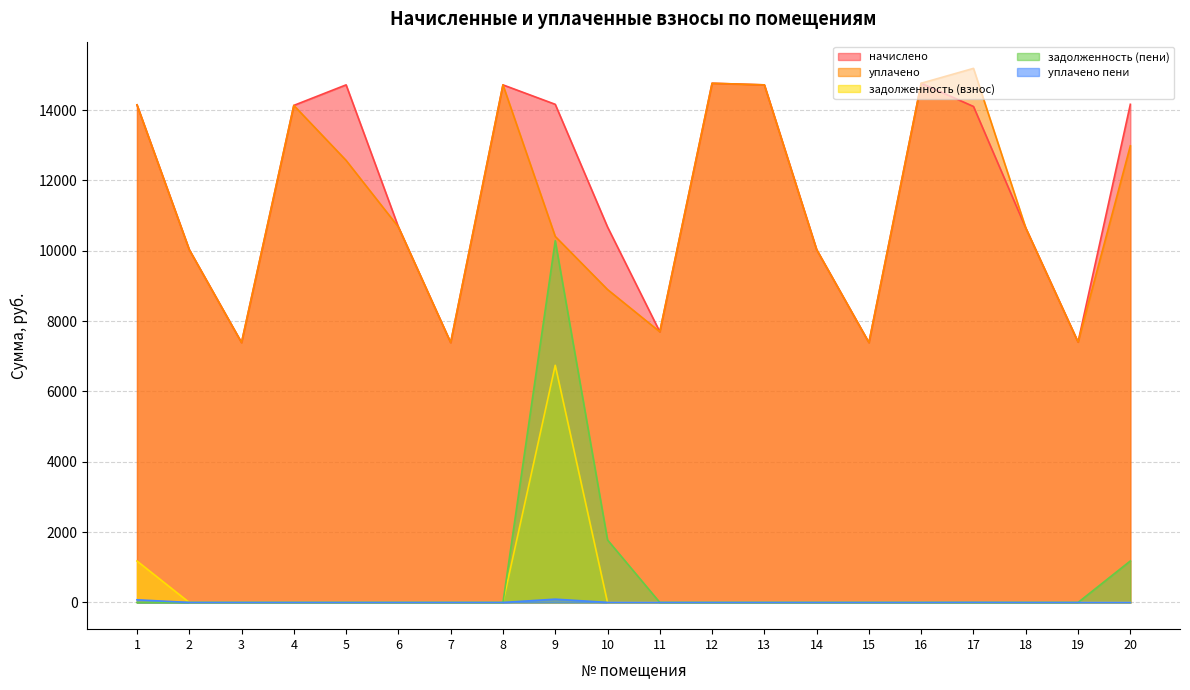

Where does the начислено series first go above 14100?

1